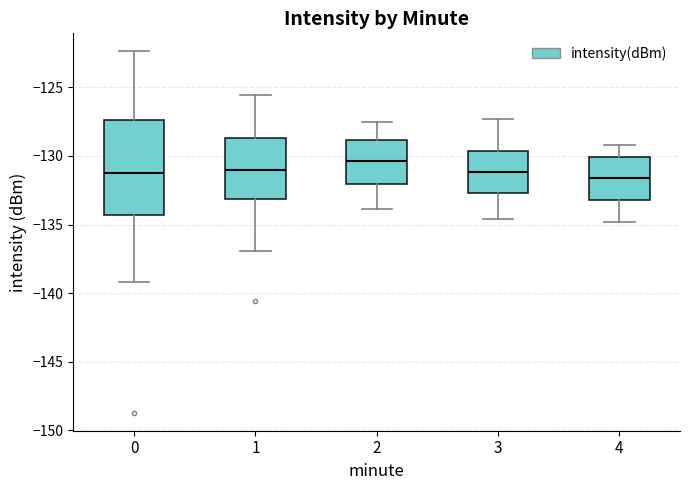

Reading left to right, transcribe this box plot: for each box, give where its median line is, the range the box spans, and where its two whiskers end, as read against the y-axis. The values are not printed on the chart, so give them approximately, as read against the axis.

0: median -131.5, box -134.5 to -127.5, whiskers -139.0 to -122.5
1: median -131.0, box -133.0 to -128.5, whiskers -137.0 to -125.5
2: median -130.5, box -132.0 to -129.0, whiskers -134.0 to -127.5
3: median -131.0, box -132.5 to -129.5, whiskers -134.5 to -127.5
4: median -131.5, box -133.0 to -130.0, whiskers -135.0 to -129.0